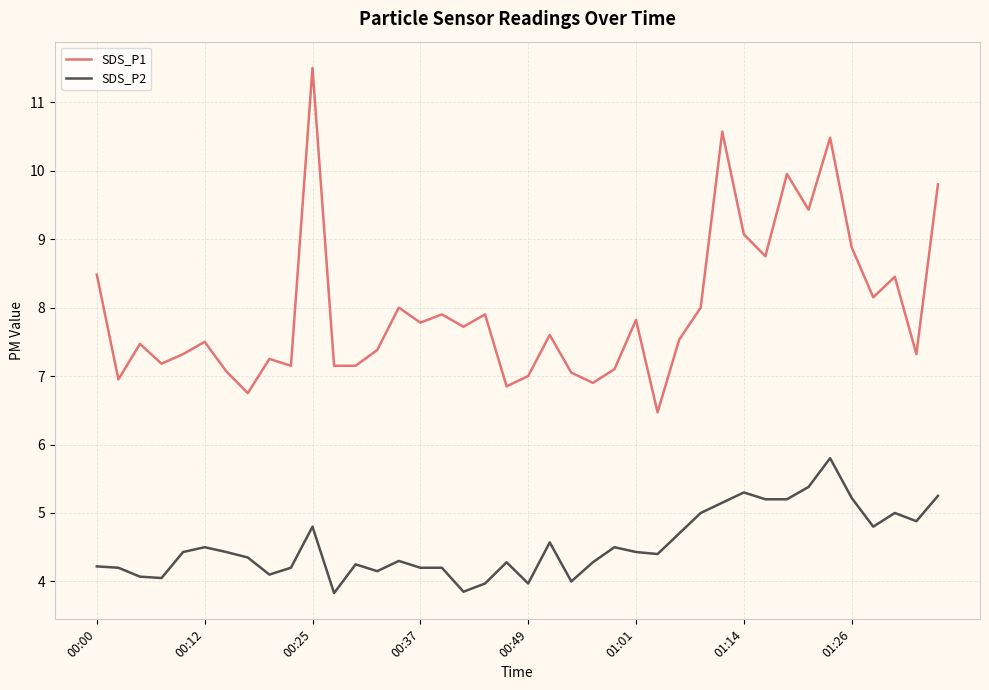

True or false: SDS_P1 and SDS_P2 cross at least once.

False